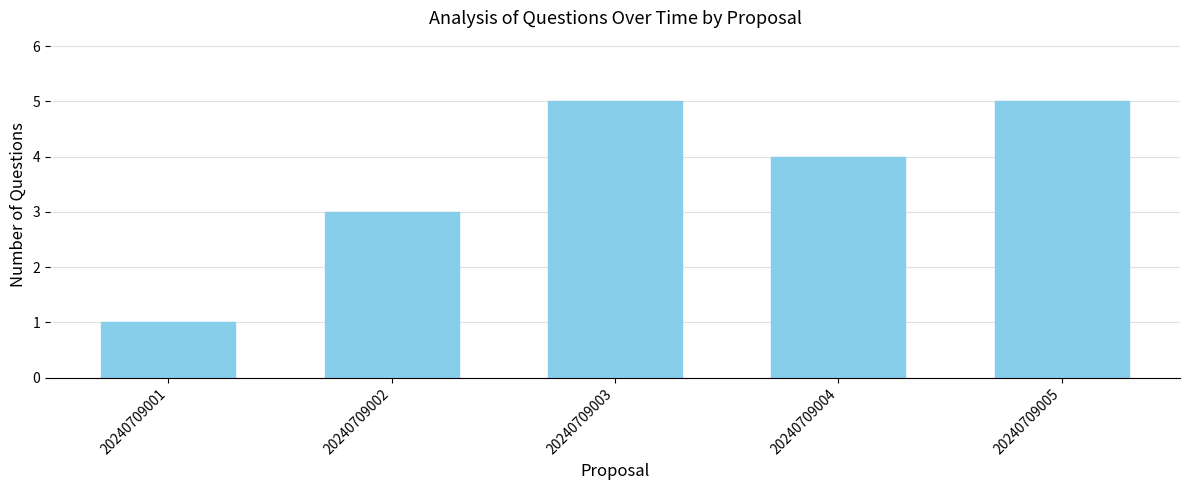

What is the change in value from 20240709001 to 20240709003?

+4